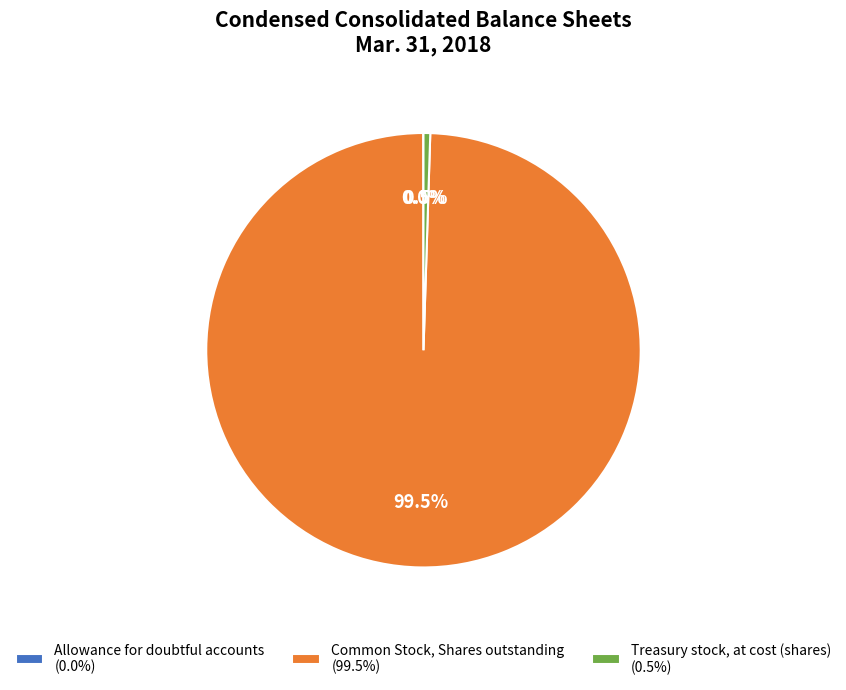

What is the largest slice in the pie chart?

Common Stock, Shares outstanding